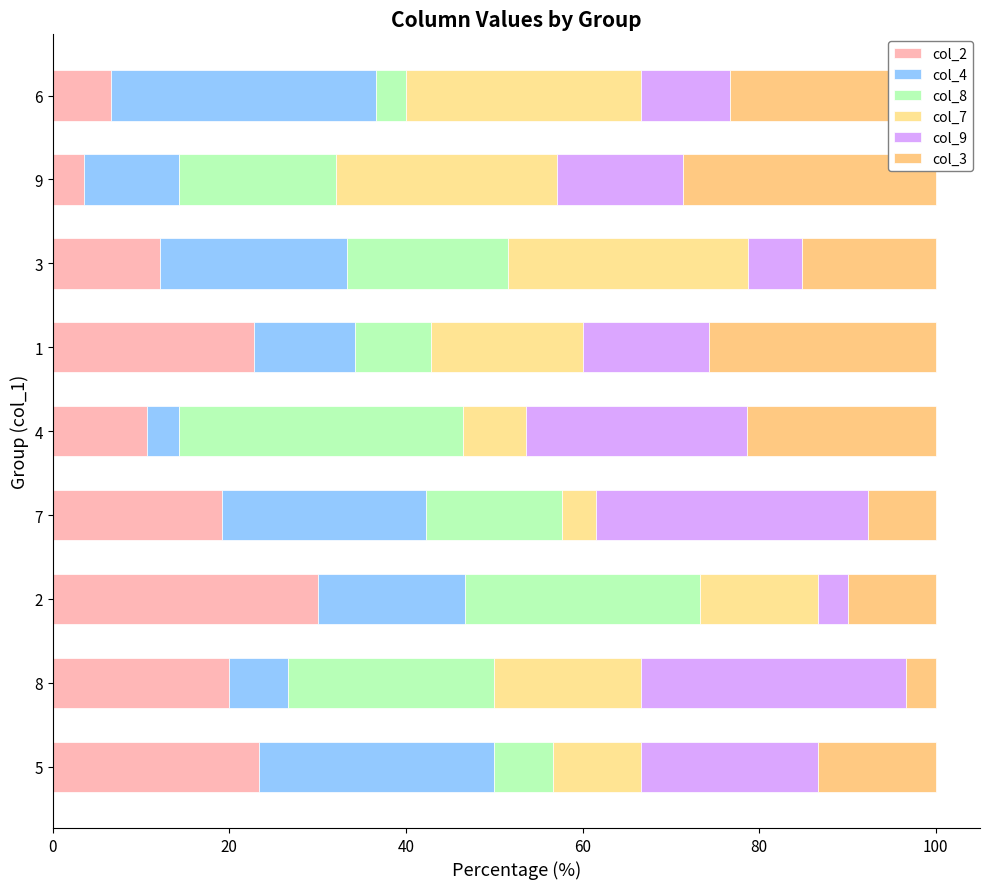

What is the total value across all series at 2?

100.0